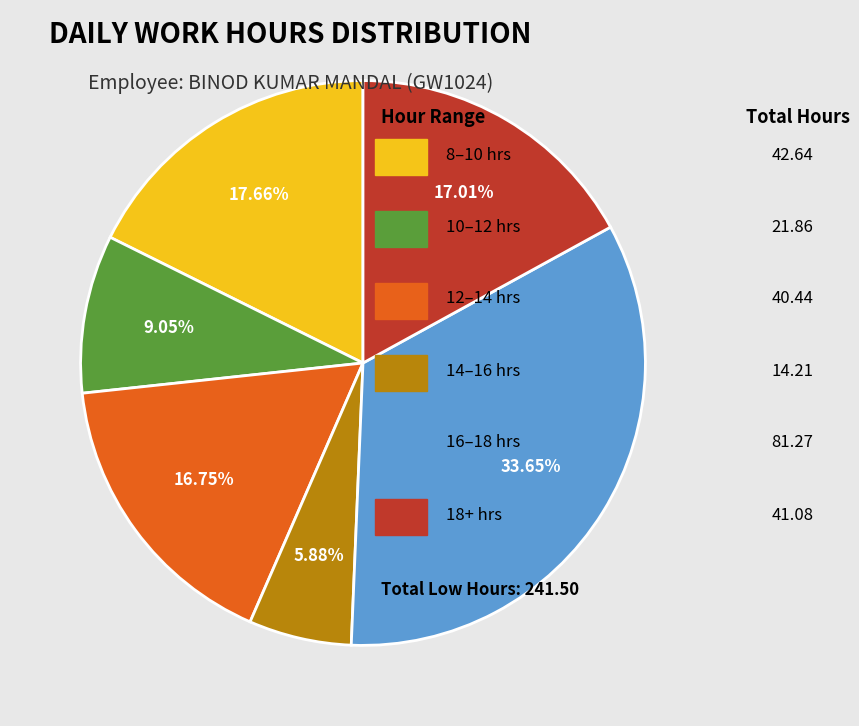

Is there any slice that represents more than half of the pie?

No